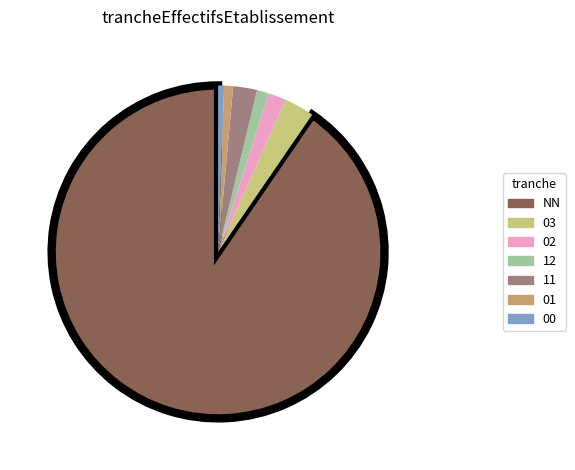

Which slice represents more than half of the pie?

NN